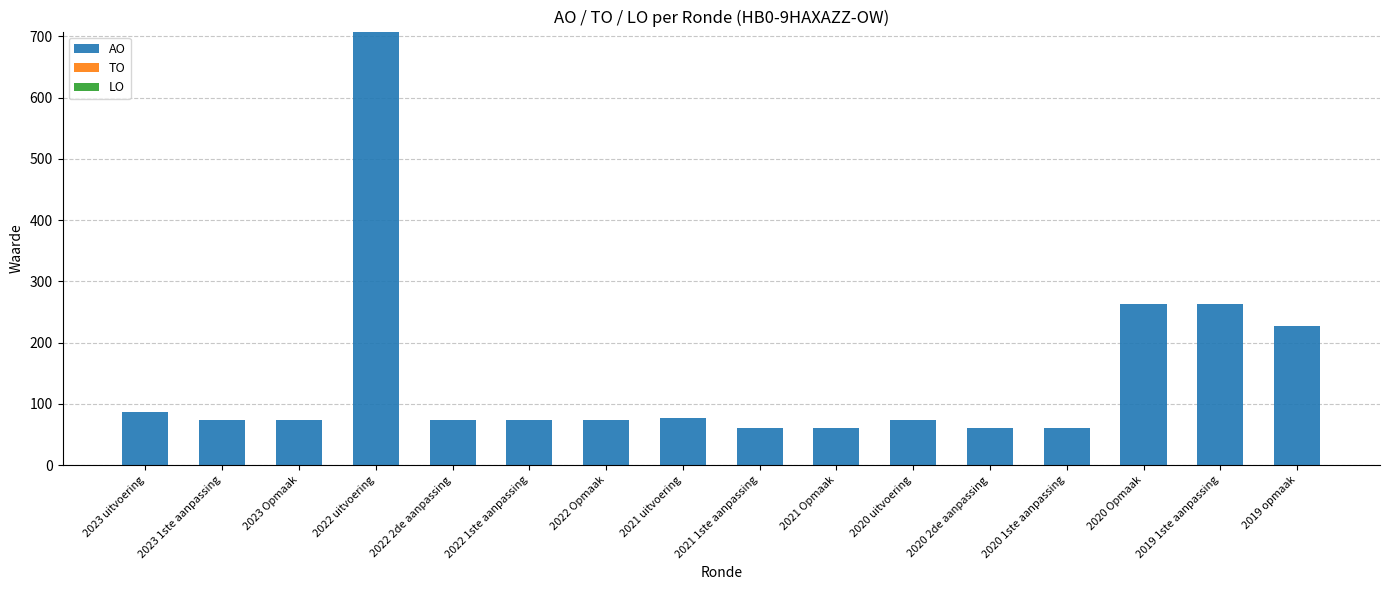

The value at 2022 1ste aanpassing is 37. True or false?

False